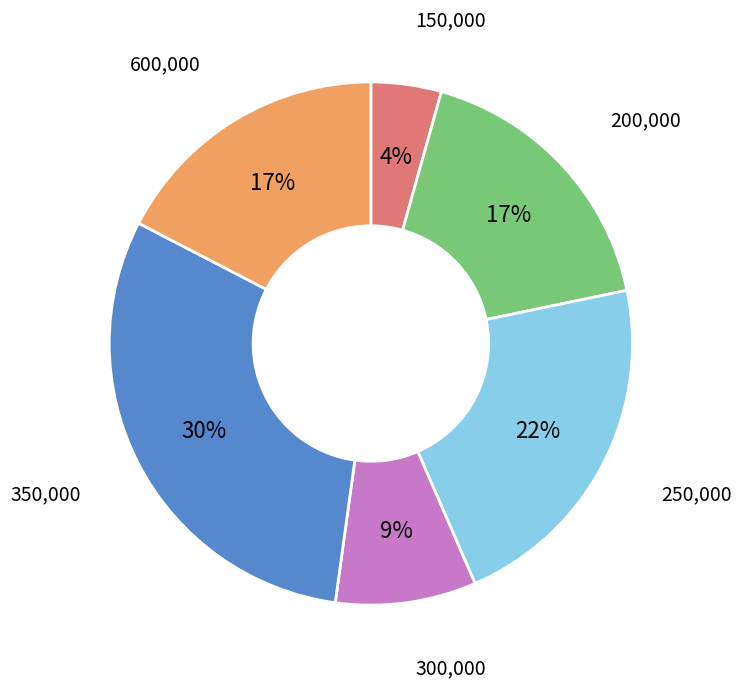

To the nearest percent, what is the difference between the largest and smallest slice percentages?

26%